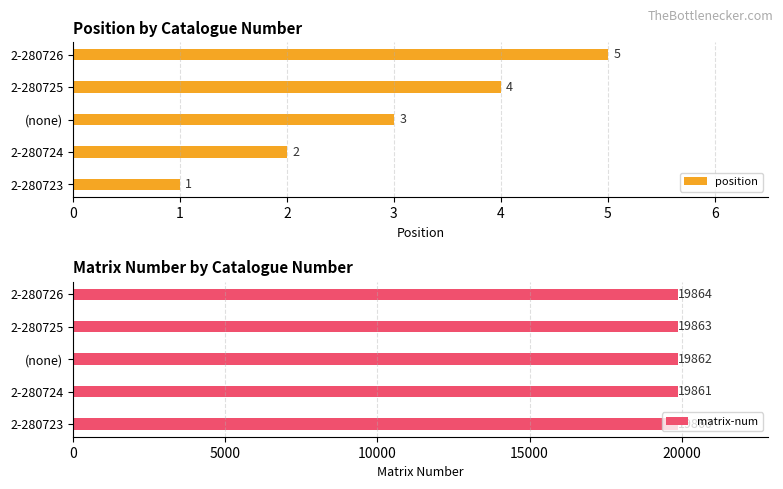

Rank the series by their maximum value, from lowest to highest.

position, matrix-num